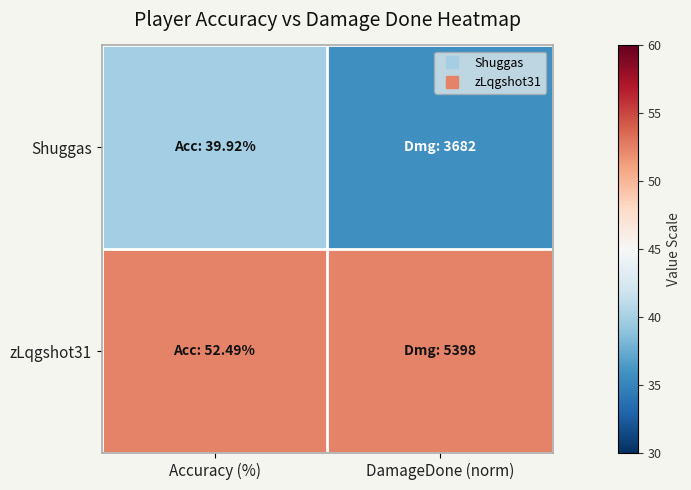

Reading left to right, list all the values displayed in this chart.

Shuggas: Accuracy (%)=39.9	DamageDone (norm)=35.8
zLqgshot31: Accuracy (%)=52.5	DamageDone (norm)=52.5